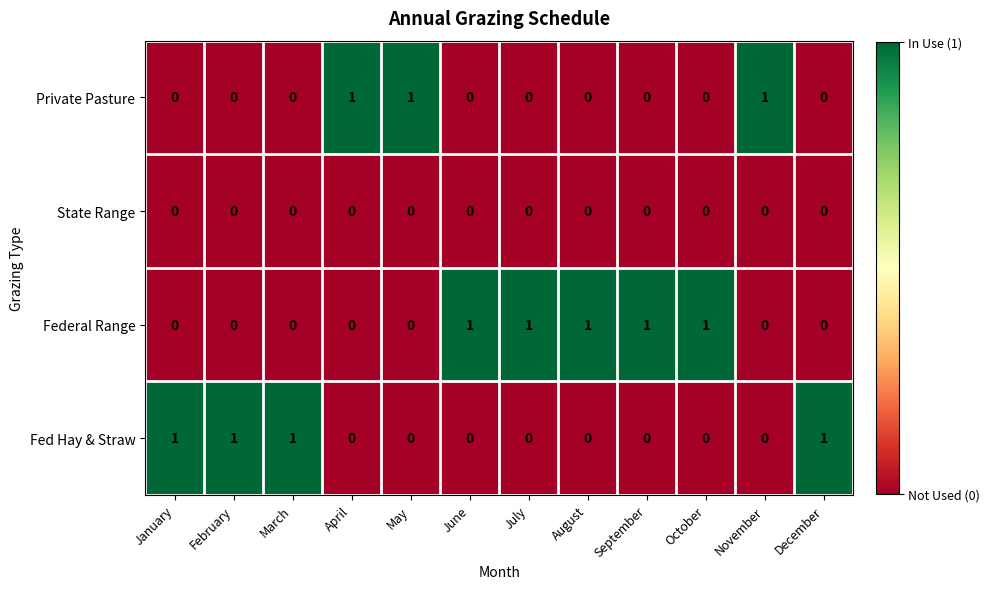

What is the sum of all Fed Hay & Straw values?

4